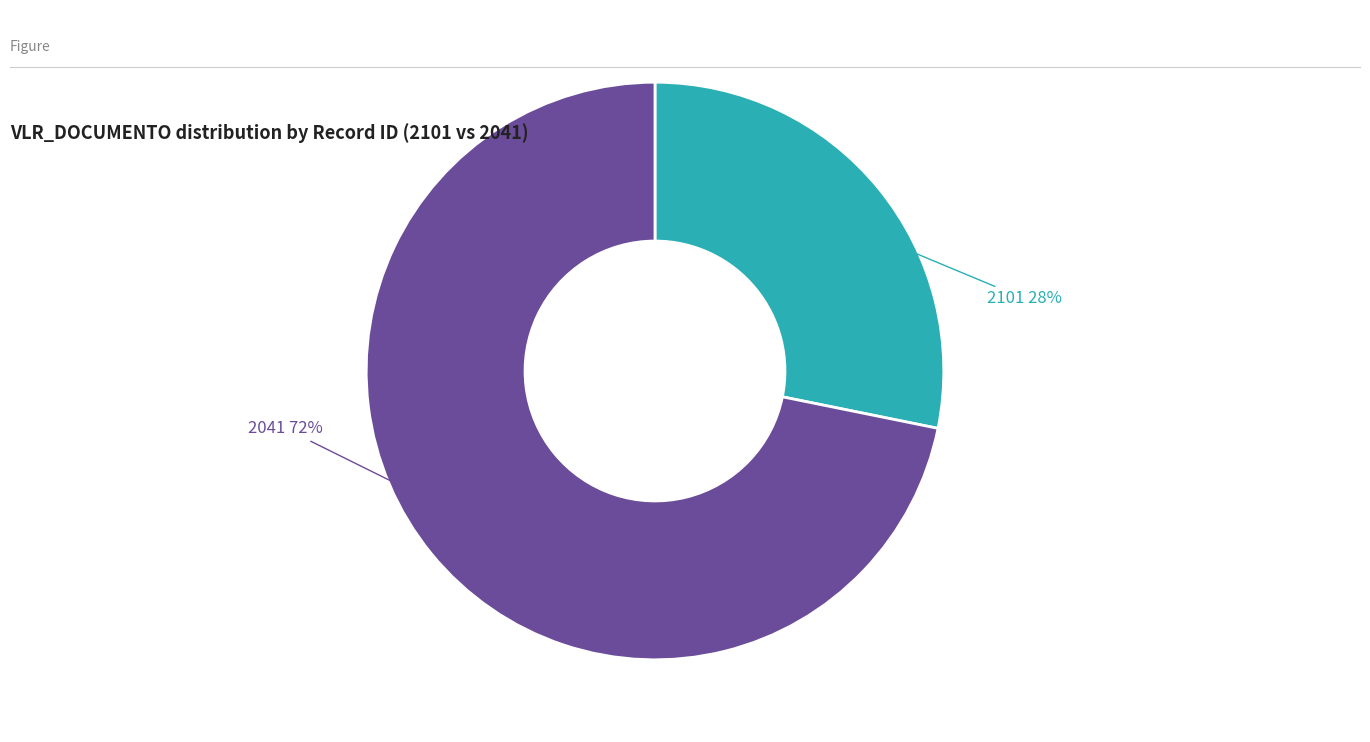

True or false: 2041 accounts for 65% of the total.

False